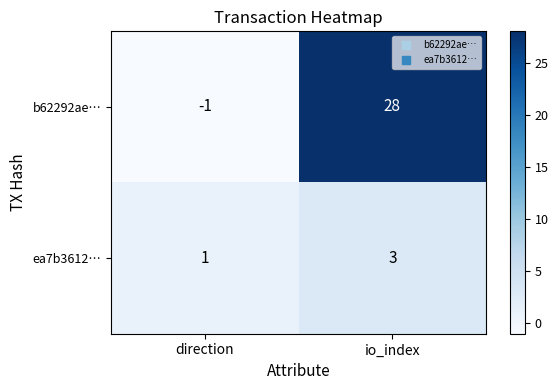

Between direction and io_index, which series saw the biggest shift?

b62292ae…